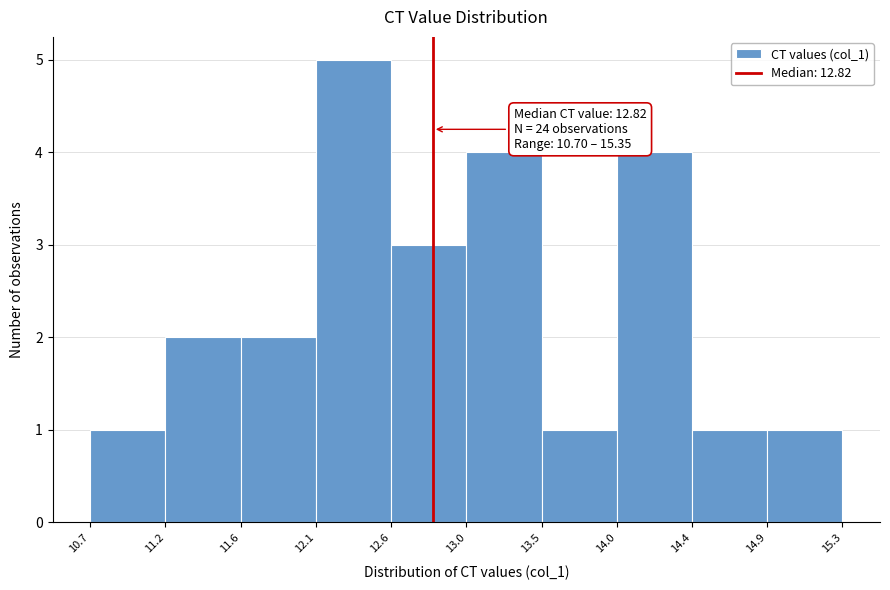

Which range on the x-axis has the tallest bar?

12.1 to 12.6